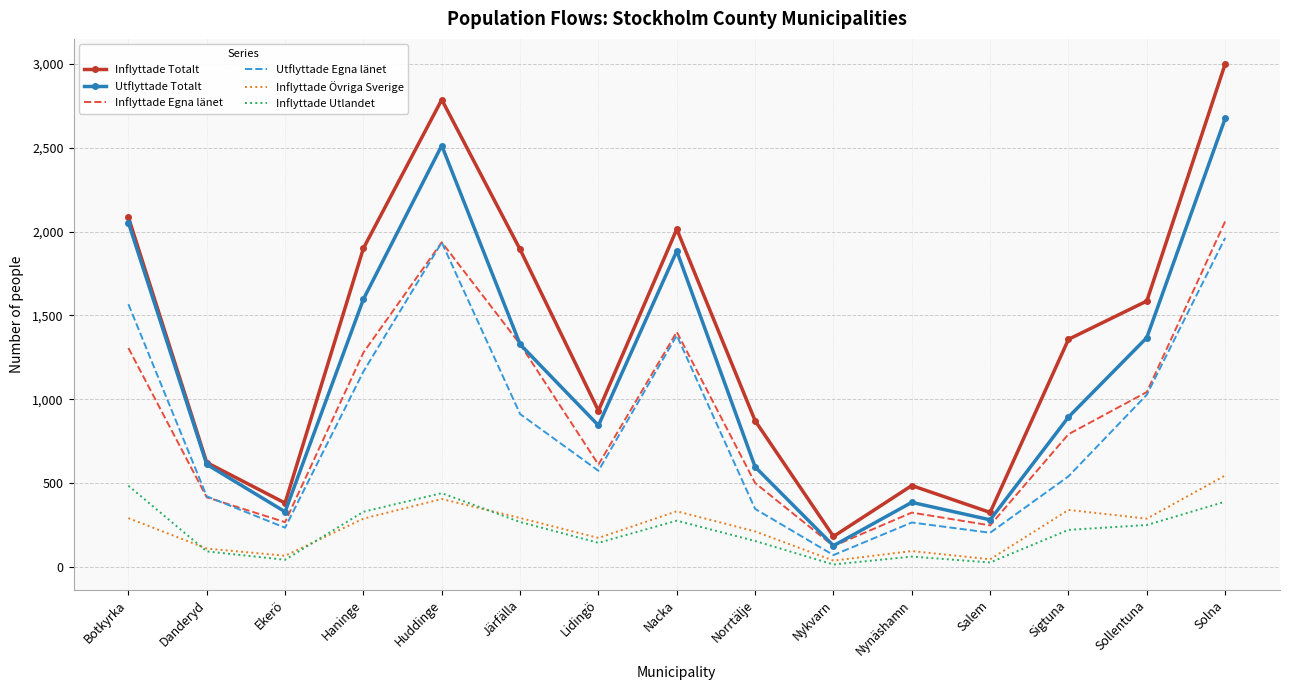

Which series has the largest range (max minus min)?

Inflyttade Totalt